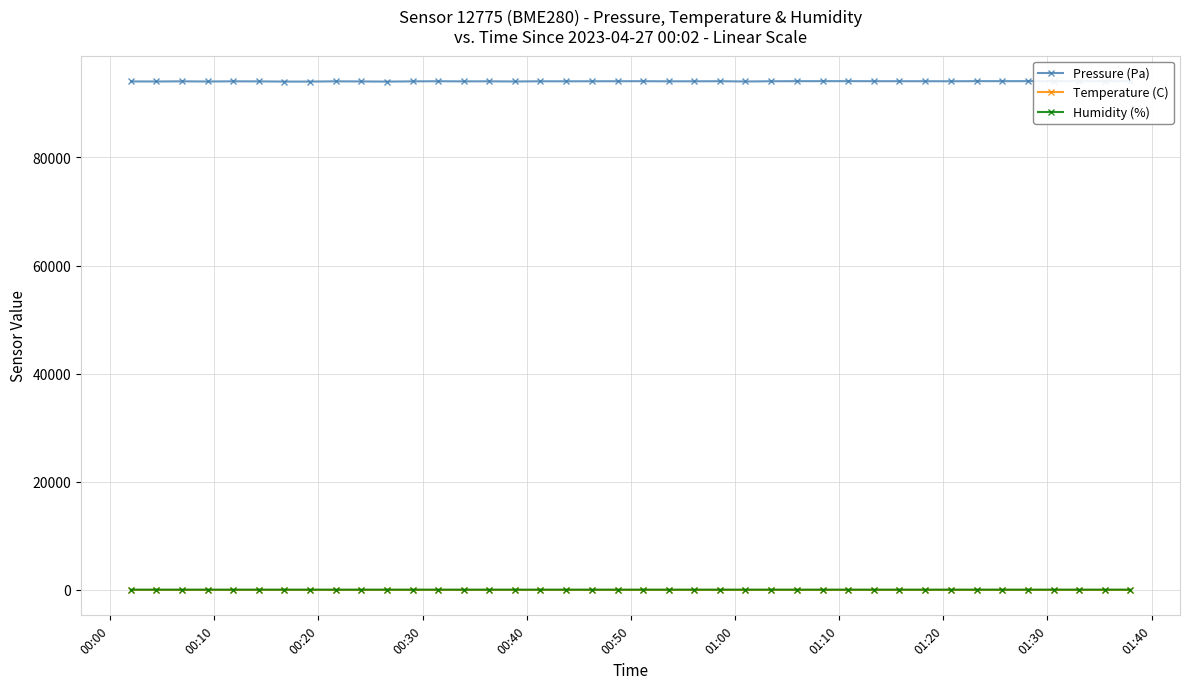

Count the number of data series in this chart.

3